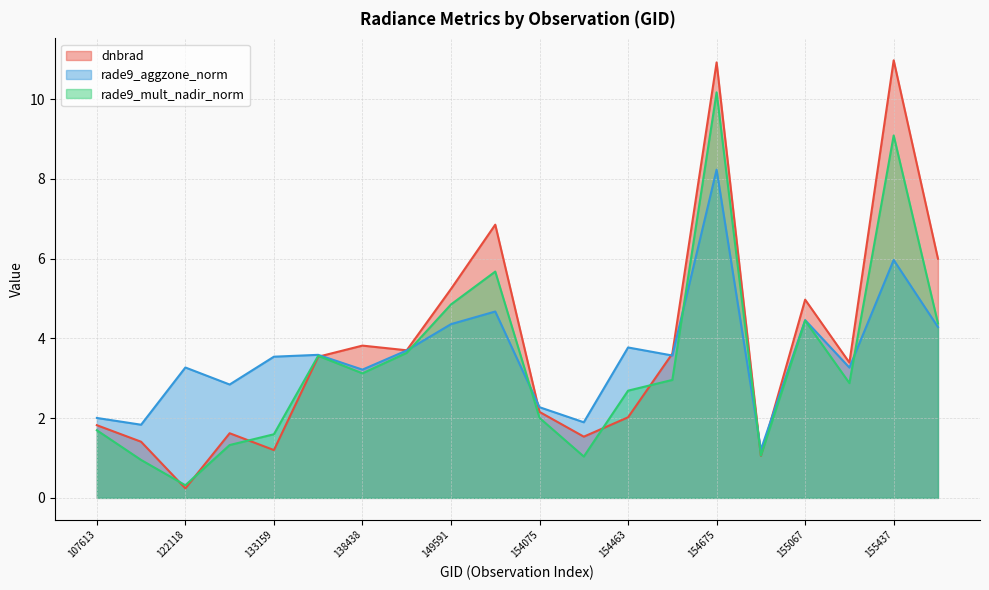

At which label does rade9_aggzone_norm reach its minimum?

154877